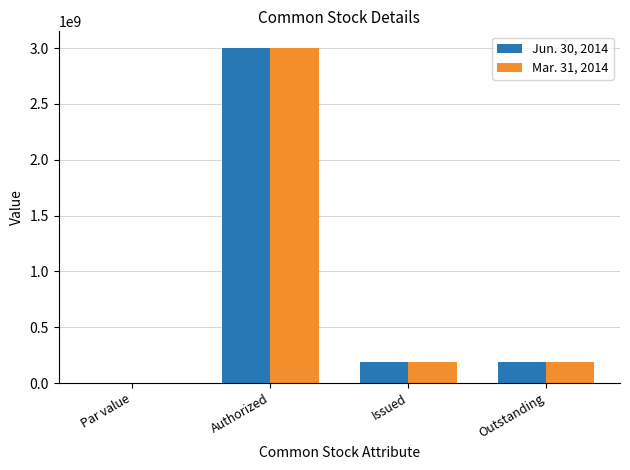

Which category has the highest value across all series?

Authorized